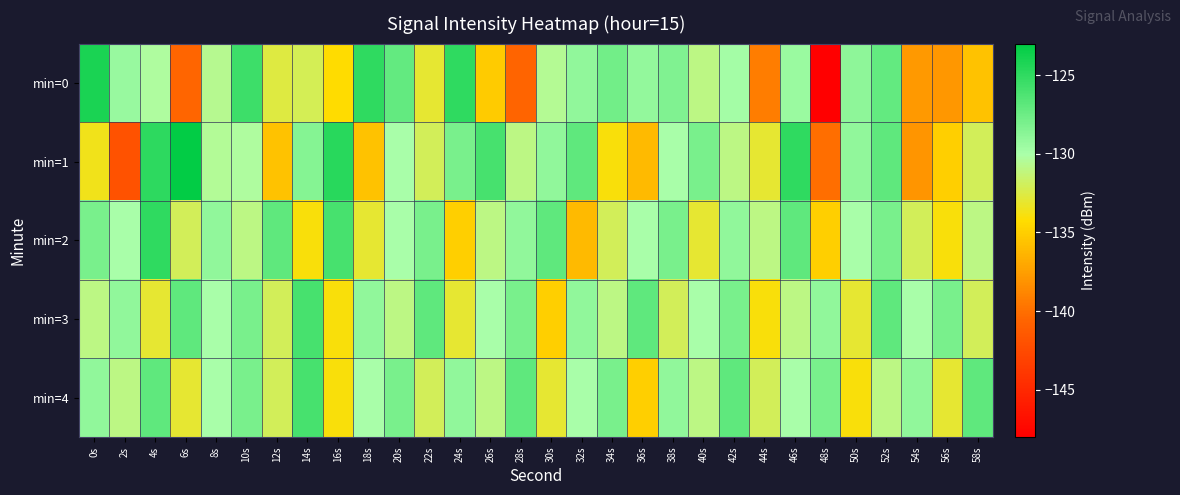

Reading right to left, extract all data points from this chart.

min=0: 58s=-135.6	56s=-137.9	54s=-137.8	52s=-127.1	50s=-128.9	48s=-148.0	46s=-129.4	44s=-139.2	42s=-129.8	40s=-130.9	38s=-128.3	36s=-129.1	34s=-127.8	32s=-129.0	30s=-130.5	28s=-140.6	26s=-135.2	24s=-125.0	22s=-133.0	20s=-127.1	18s=-125.1	16s=-134.3	14s=-132.1	12s=-132.7	10s=-125.6	8s=-130.7	6s=-140.5	4s=-130.3	2s=-129.3	0s=-124.2
min=1: 58s=-132.0	56s=-135.0	54s=-138.0	52s=-127.0	50s=-129.0	48s=-140.0	46s=-125.0	44s=-133.0	42s=-131.0	40s=-128.0	38s=-130.0	36s=-136.0	34s=-134.0	32s=-127.0	30s=-129.0	28s=-131.0	26s=-126.0	24s=-128.0	22s=-132.0	20s=-130.0	18s=-135.7	16s=-124.7	14s=-128.6	12s=-135.7	10s=-130.3	8s=-130.5	6s=-123.2	4s=-124.9	2s=-141.9	0s=-133.6
min=2: 58s=-131.0	56s=-134.0	54s=-132.0	52s=-128.0	50s=-130.0	48s=-135.0	46s=-127.0	44s=-131.0	42s=-129.0	40s=-133.0	38s=-128.0	36s=-130.0	34s=-132.0	32s=-136.0	30s=-127.0	28s=-129.0	26s=-131.0	24s=-135.0	22s=-128.0	20s=-130.0	18s=-133.0	16s=-126.0	14s=-134.0	12s=-127.0	10s=-131.0	8s=-129.0	6s=-132.0	4s=-125.0	2s=-130.0	0s=-128.0
min=3: 58s=-132.0	56s=-128.0	54s=-130.0	52s=-127.0	50s=-133.0	48s=-129.0	46s=-131.0	44s=-134.0	42s=-128.0	40s=-130.0	38s=-132.0	36s=-127.0	34s=-131.0	32s=-129.0	30s=-135.0	28s=-128.0	26s=-130.0	24s=-133.0	22s=-127.0	20s=-131.0	18s=-129.0	16s=-134.0	14s=-126.0	12s=-132.0	10s=-128.0	8s=-130.0	6s=-127.0	4s=-133.0	2s=-129.0	0s=-131.0
min=4: 58s=-127.0	56s=-133.0	54s=-129.0	52s=-131.0	50s=-134.0	48s=-128.0	46s=-130.0	44s=-132.0	42s=-127.0	40s=-131.0	38s=-129.0	36s=-135.0	34s=-128.0	32s=-130.0	30s=-133.0	28s=-127.0	26s=-131.0	24s=-129.0	22s=-132.0	20s=-128.0	18s=-130.0	16s=-134.0	14s=-126.0	12s=-132.0	10s=-128.0	8s=-130.0	6s=-133.0	4s=-127.0	2s=-131.0	0s=-129.0